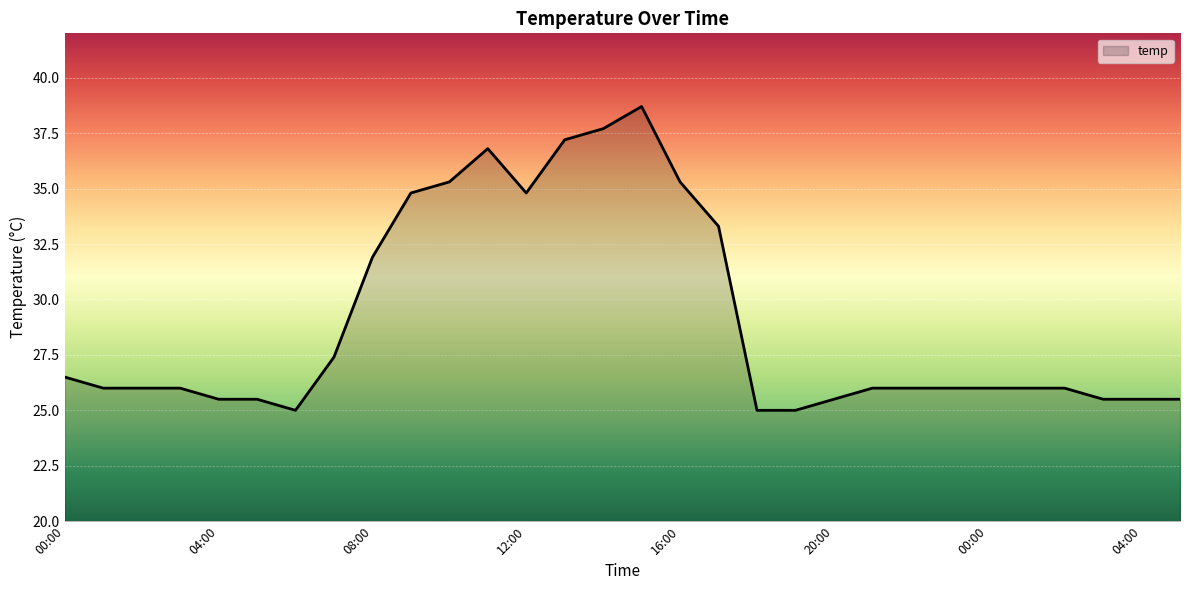

How many series are shown in this chart?

1